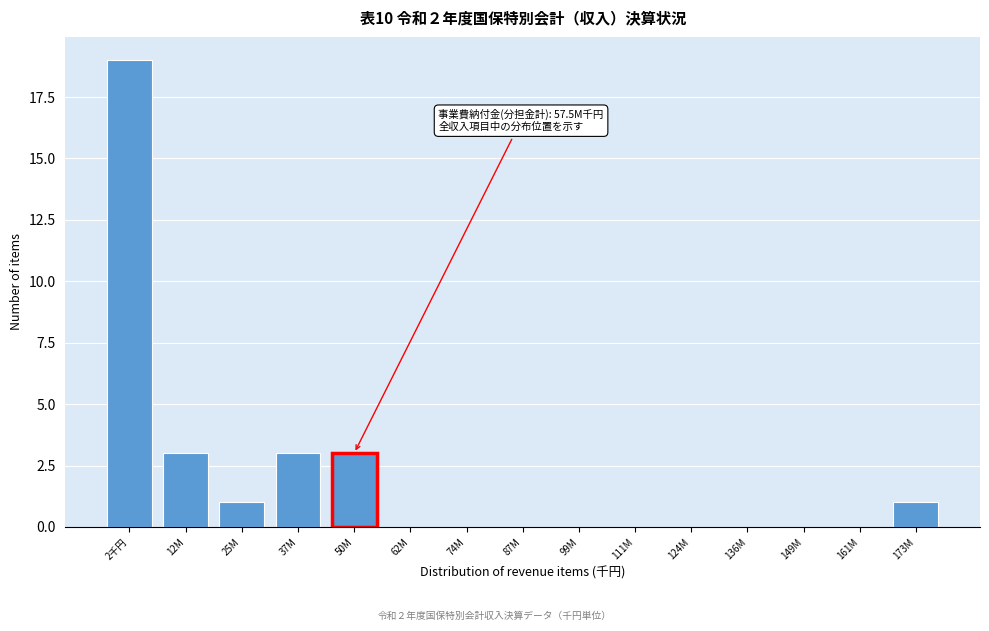

Reading right to left, transcribe all the data shown in this chart.

173M=1	161M=0	149M=0	136M=0	124M=0	111M=0	99M=0	87M=0	74M=0	62M=0	50M=3	37M=3	25M=1	12M=3	2千円=19